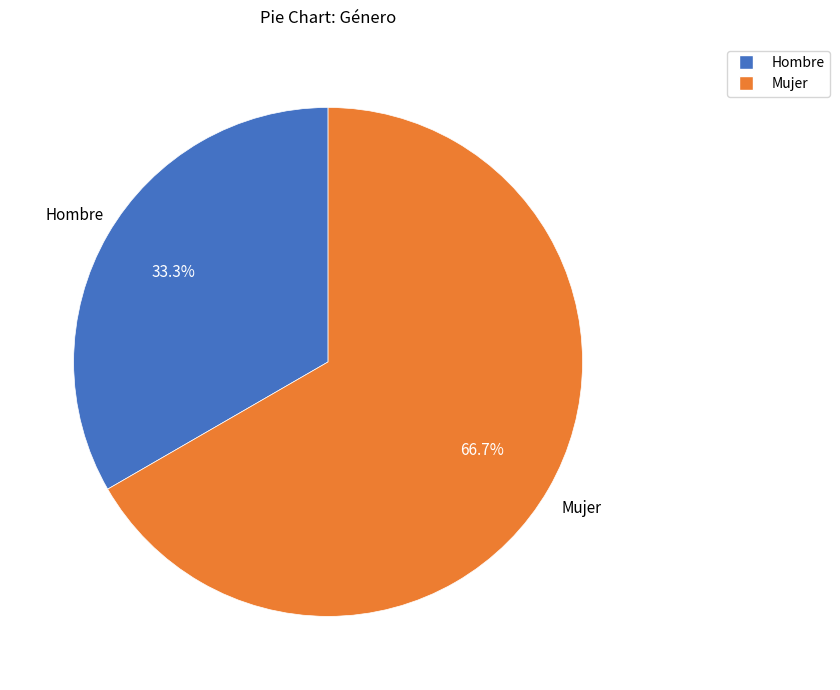

How many segments does this pie chart have?

2